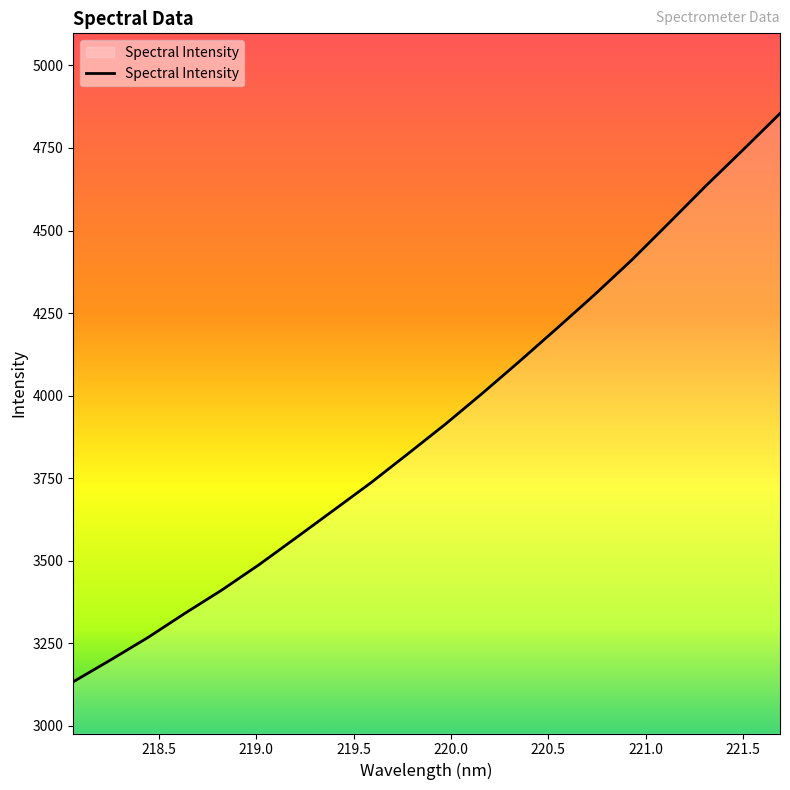

What is the greatest value displayed?

4854.4